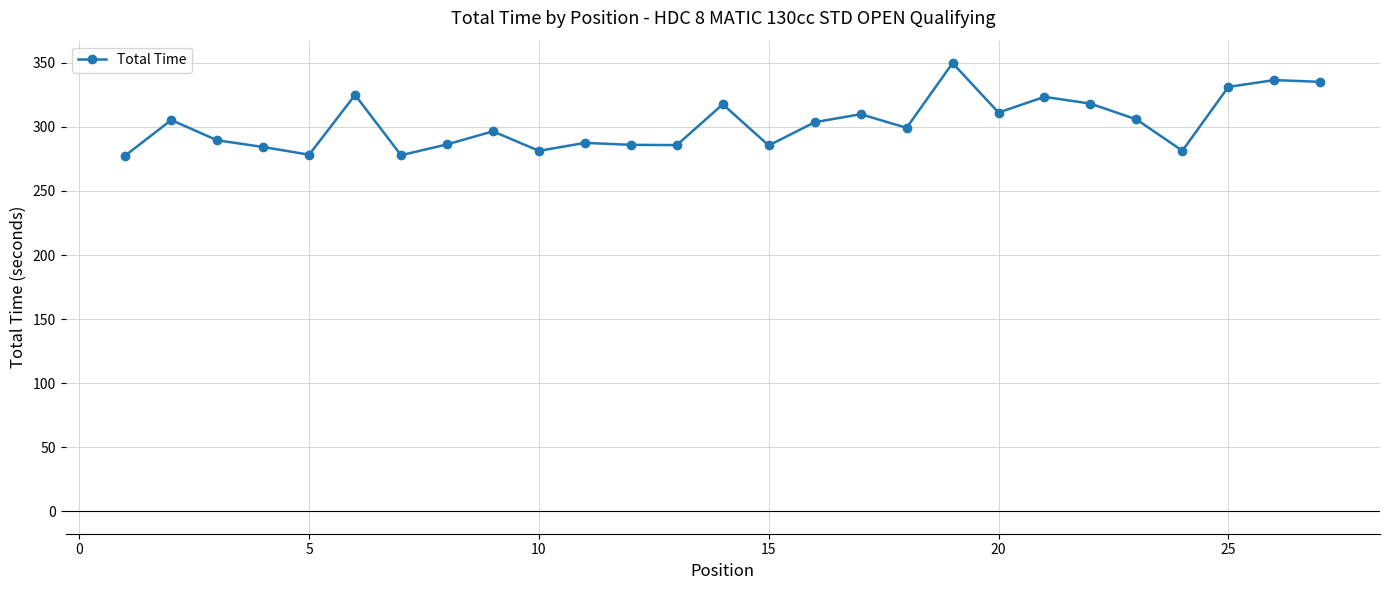

What is the difference between the maximum and second lowest values?

71.9